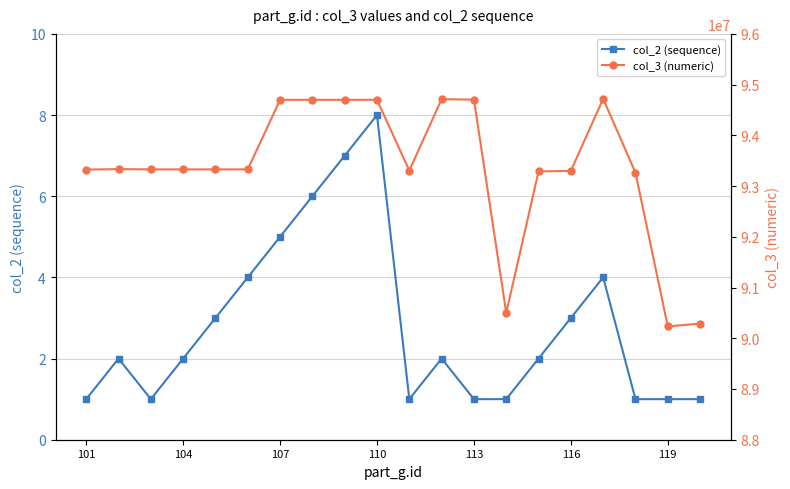

True or false: col_3 (numeric) has a value of 157766623 at 7.

False